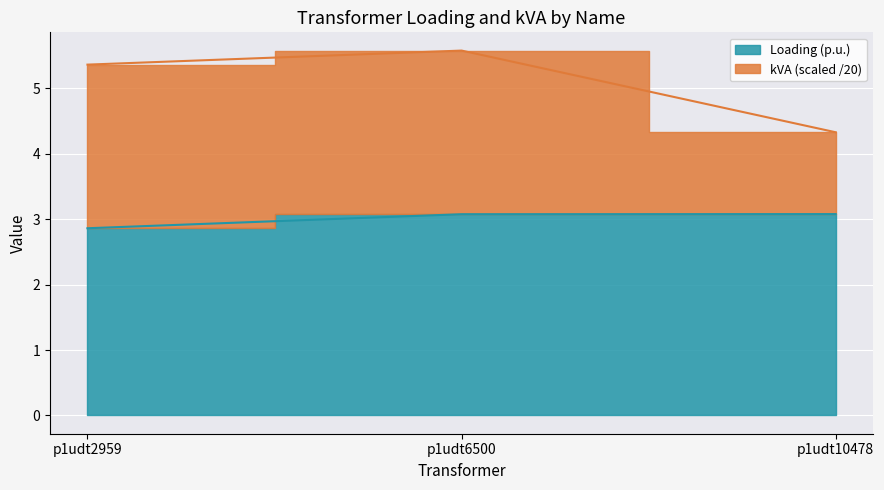

What is the difference between the kVA values at p1udt6500 and p1udt10478?

1.2